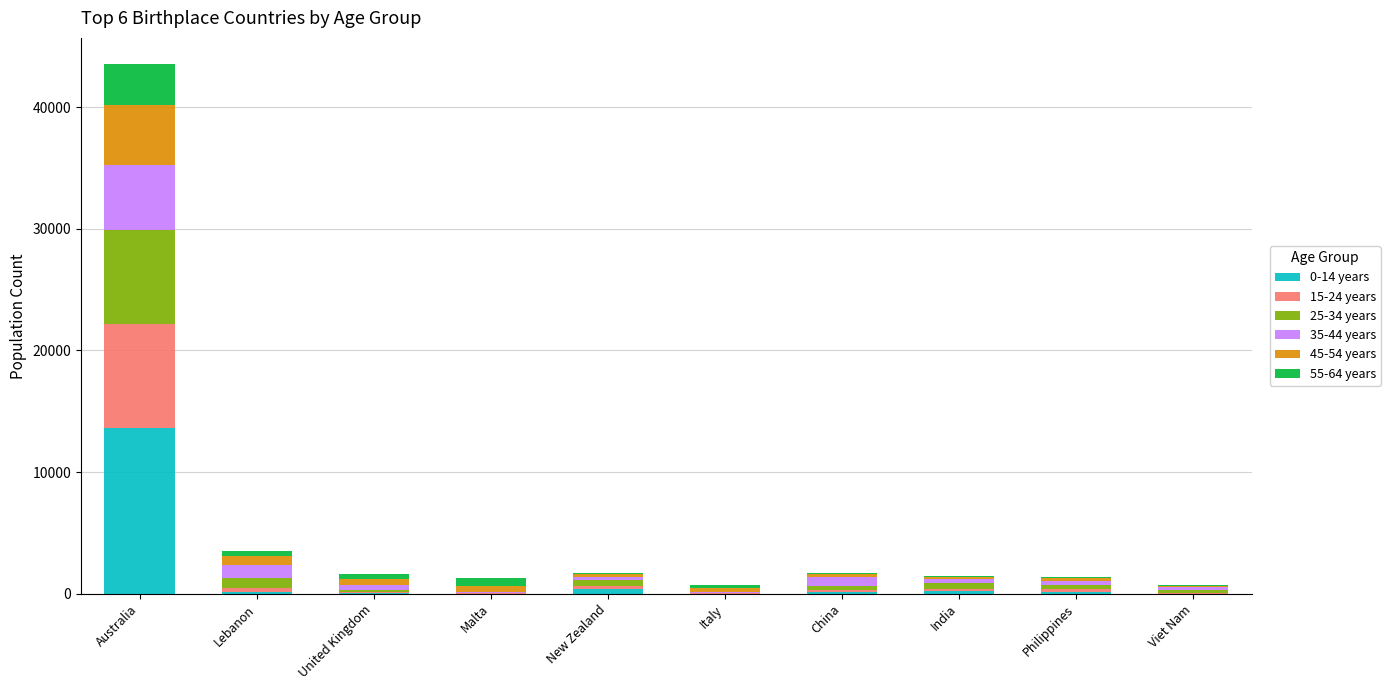

Which category has the highest value in the 0-14 years series?

Australia